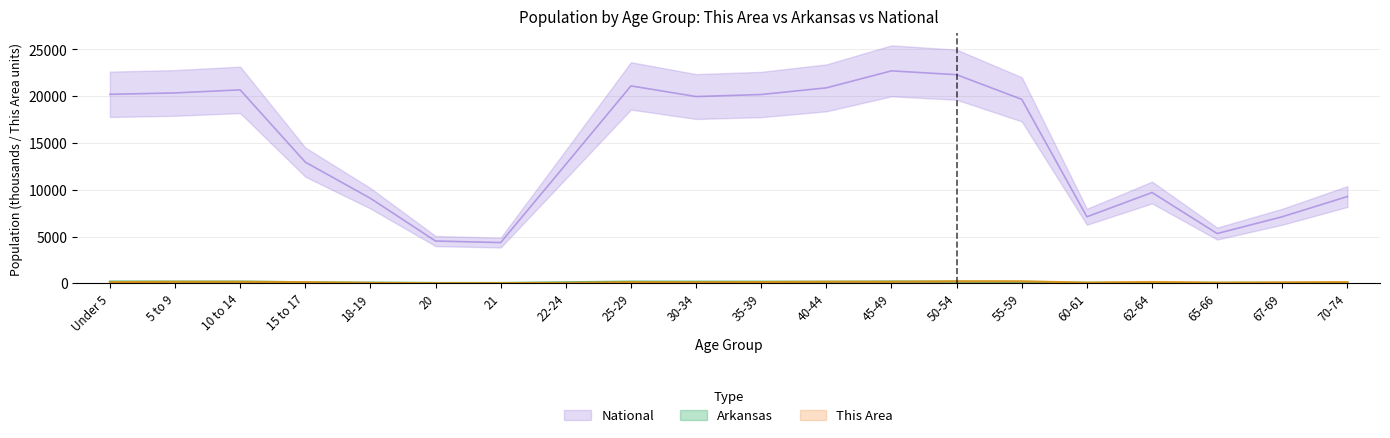

What is the value of the National point at the 4th from the left?

12954.3